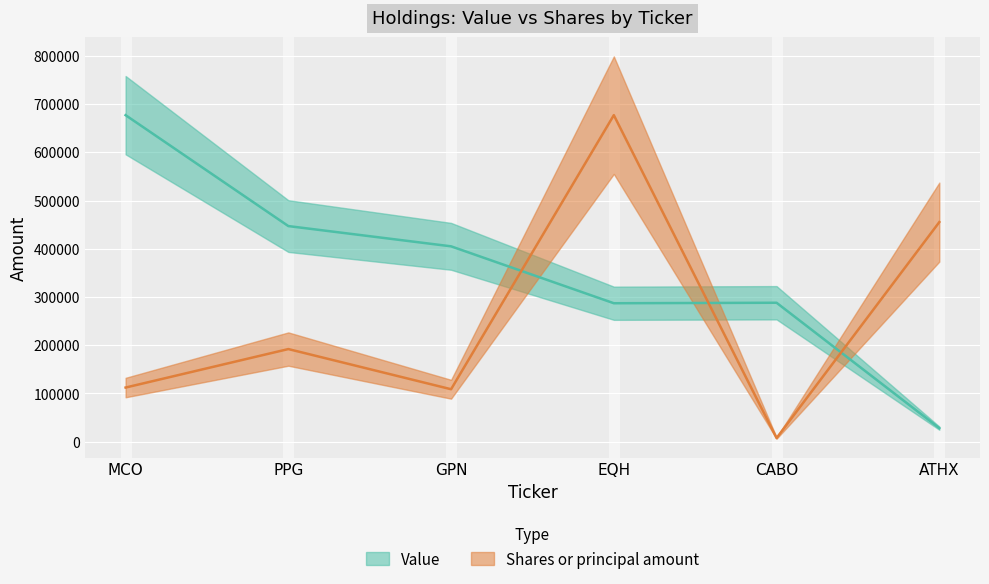

The Shares or principal amount series shows 927148.6 at EQH. True or false?

False